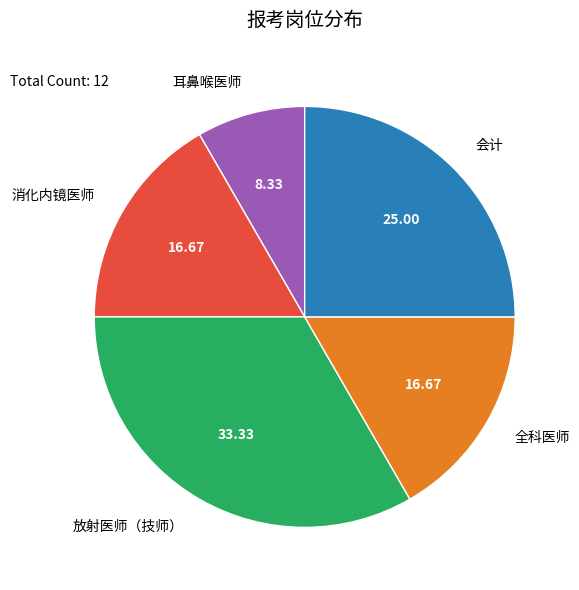

Between 放射医师（技师） and 会计, which is larger?

放射医师（技师）